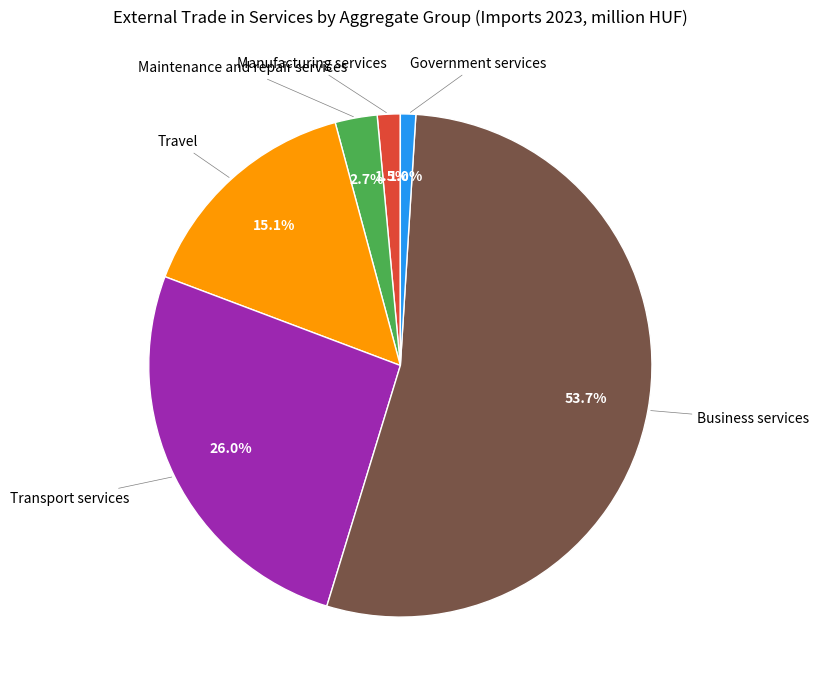

How many slices are in this pie chart?

6